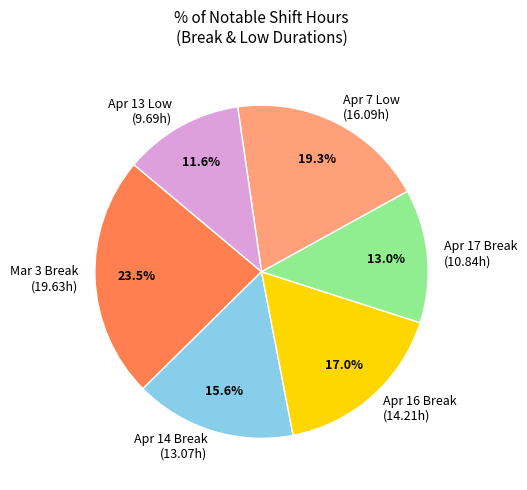

Is there any slice that represents more than half of the pie?

No